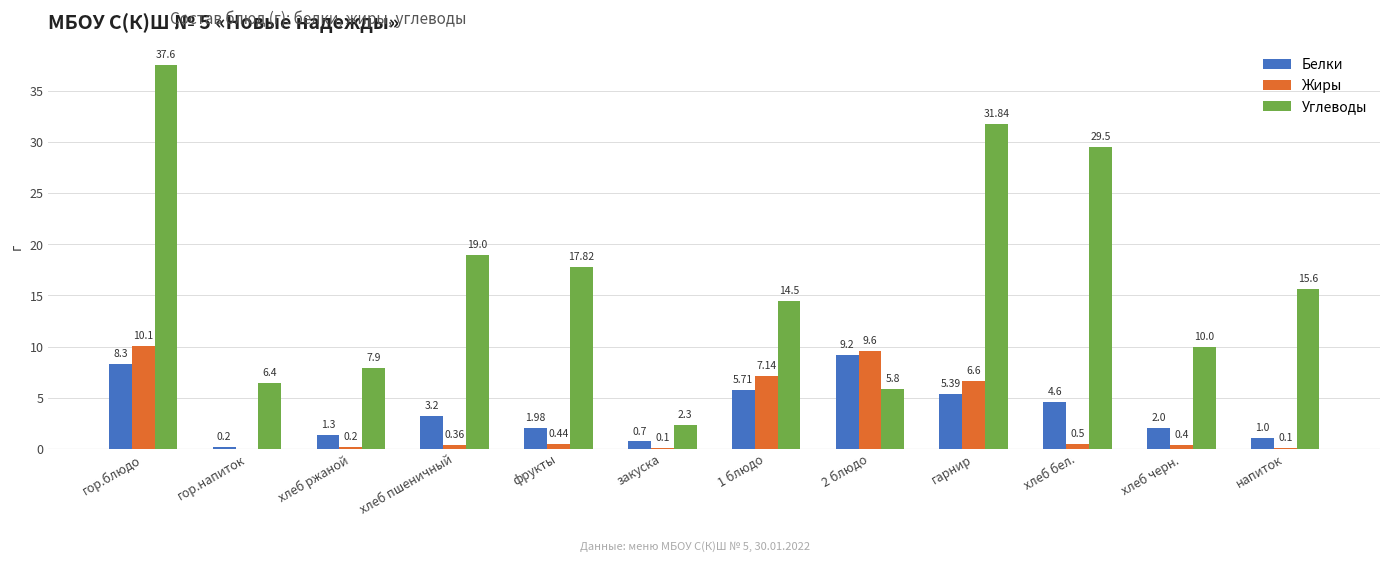

Are the bars horizontal?

No